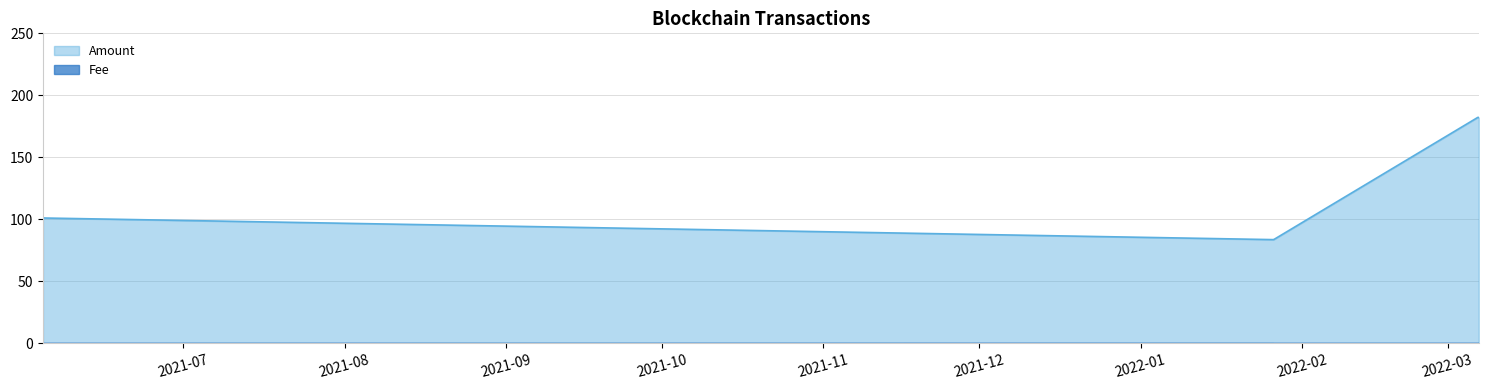

Which has a higher value, 2021-06-04 00:51:00 or 2022-01-26 13:06:00?

2021-06-04 00:51:00